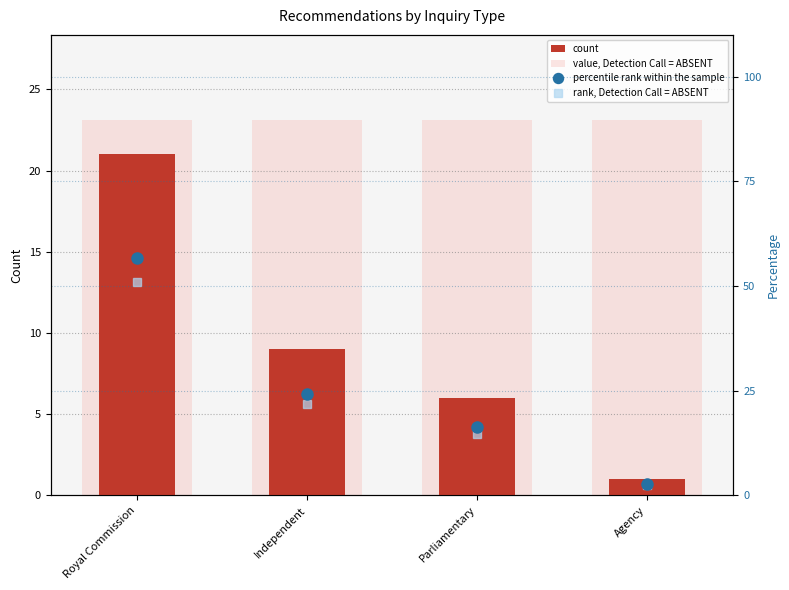

Reading left to right, what are all the values shown in this chart?

count: Royal Commission=21.0	Independent=9.0	Parliamentary=6.0	Agency=1.0
value, Detection Call = ABSENT: Royal Commission=23.1	Independent=23.1	Parliamentary=23.1	Agency=23.1
percentile rank within the sample: Royal Commission=56.8	Independent=24.3	Parliamentary=16.2	Agency=2.7
rank, Detection Call = ABSENT: Royal Commission=51.1	Independent=21.9	Parliamentary=14.6	Agency=2.4